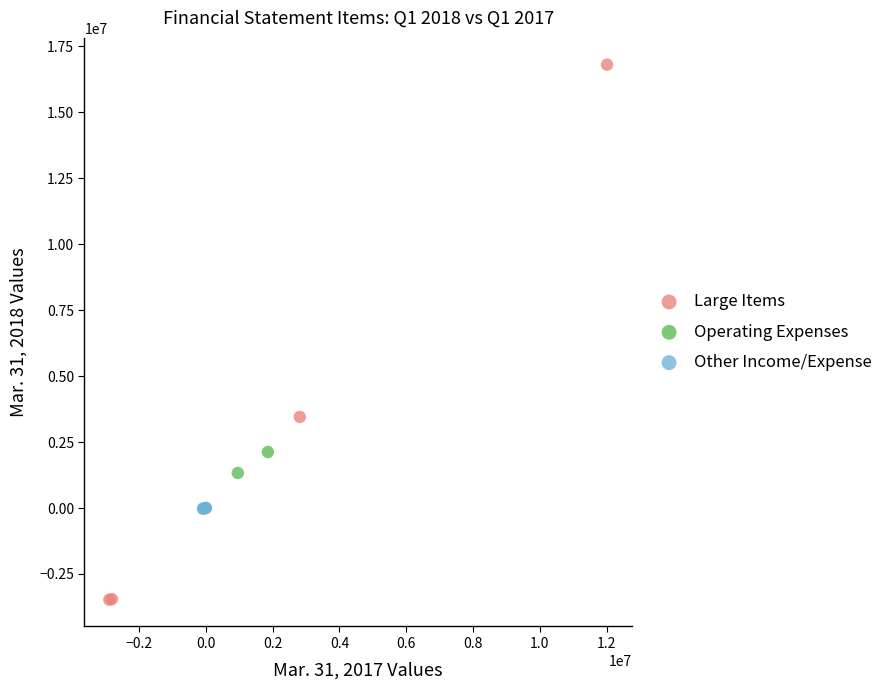

What are all the series names shown in the legend?

Large Items, Operating Expenses, Other Income/Expense